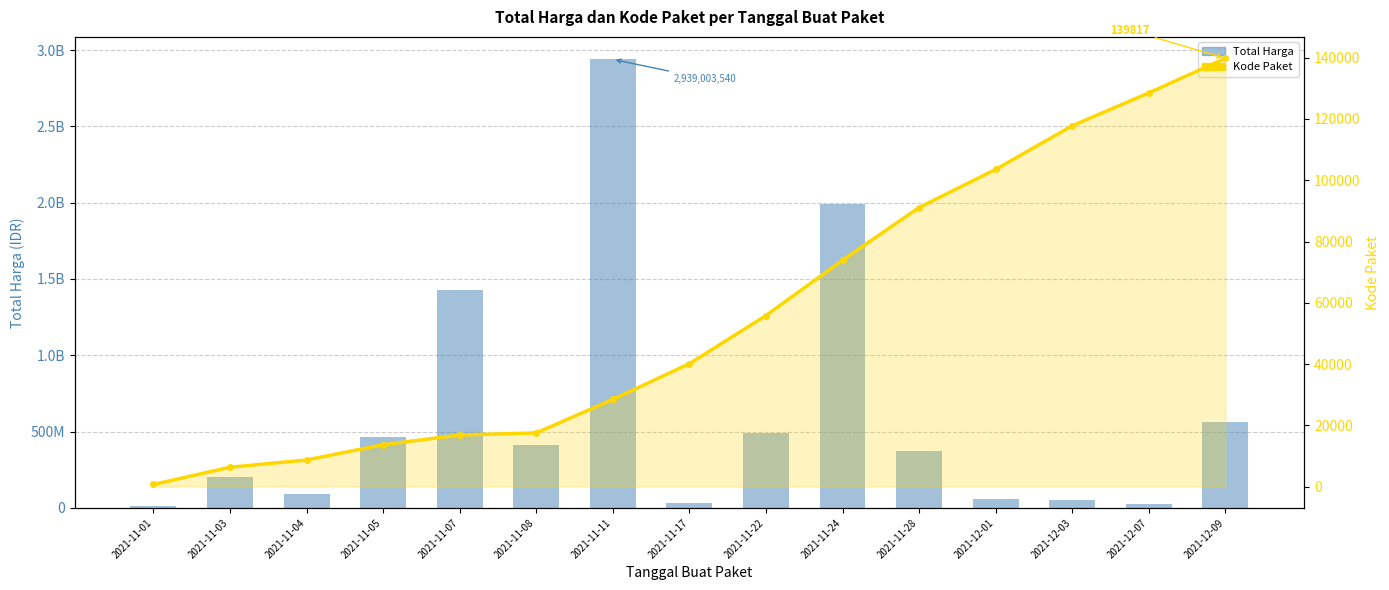

Which label corresponds to the smallest value in the chart?

2021-11-01